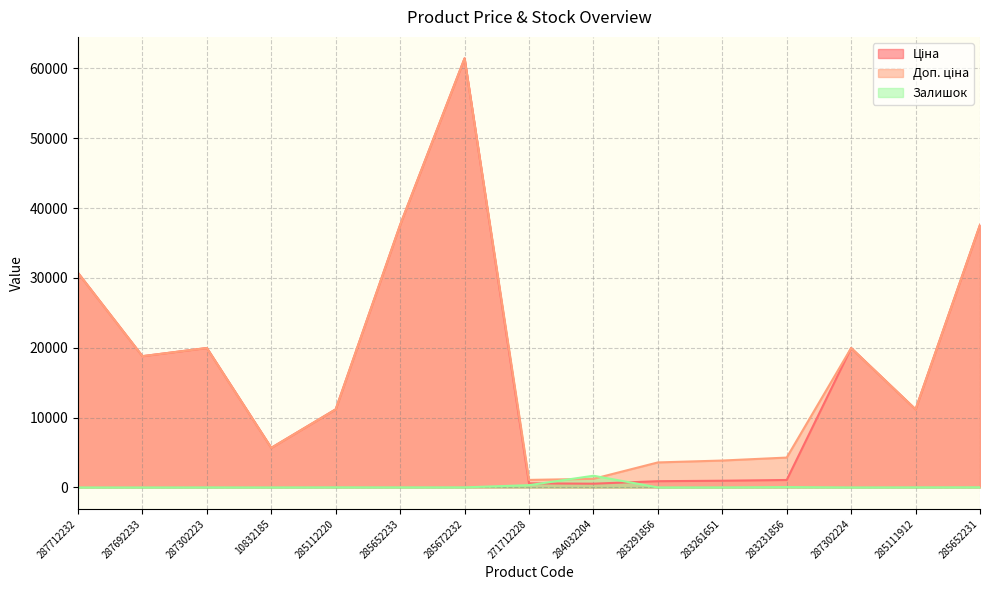

What are all the series names shown in the legend?

Ціна, Доп. ціна, Залишок